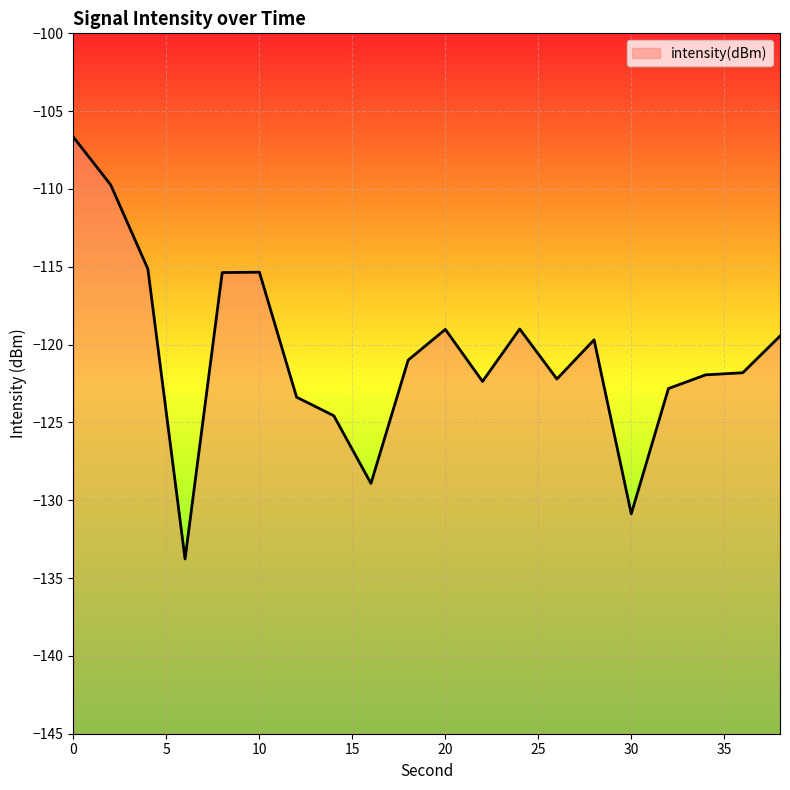

Does the chart display data point markers on the line(s)?

No